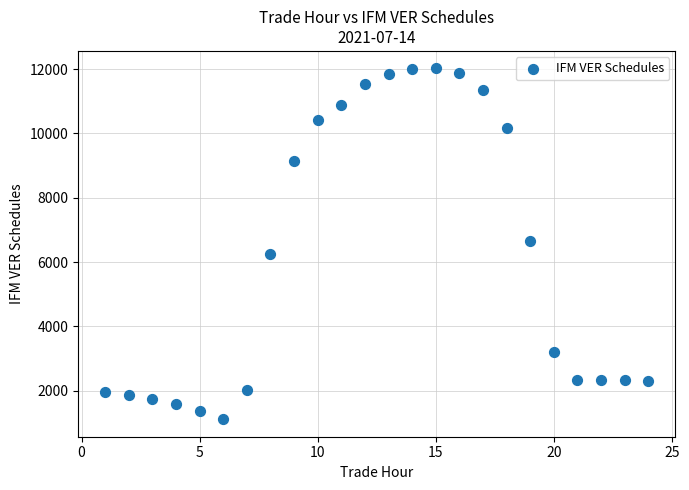

What is the range of X values (max minus min)?

23.0